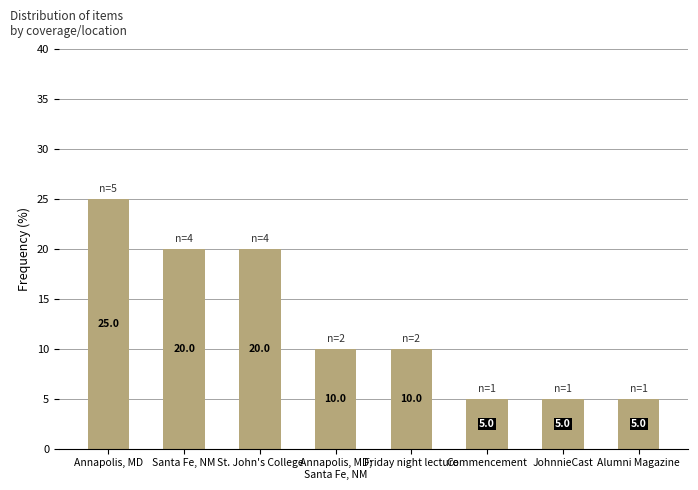

What is the value of the 5th bar from the left?

10